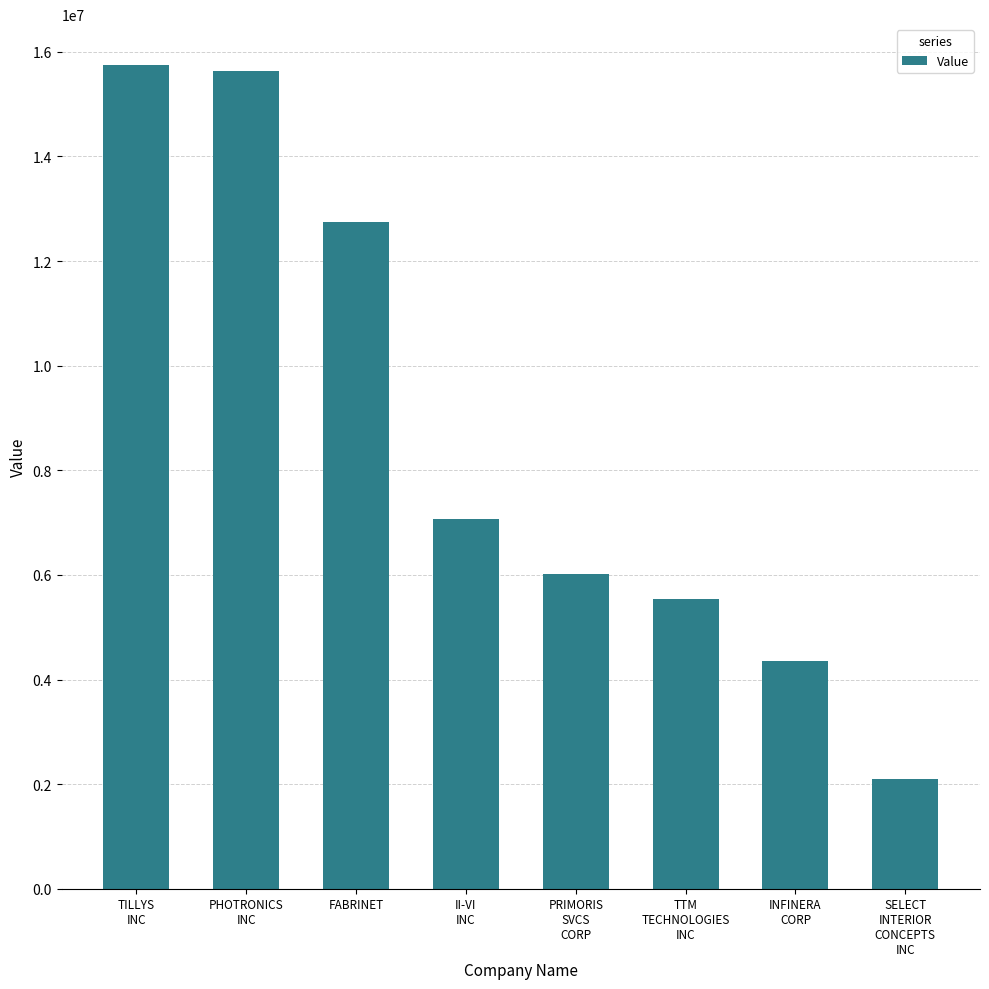

At which label is the value closest to 8918500?

II-VI
INC